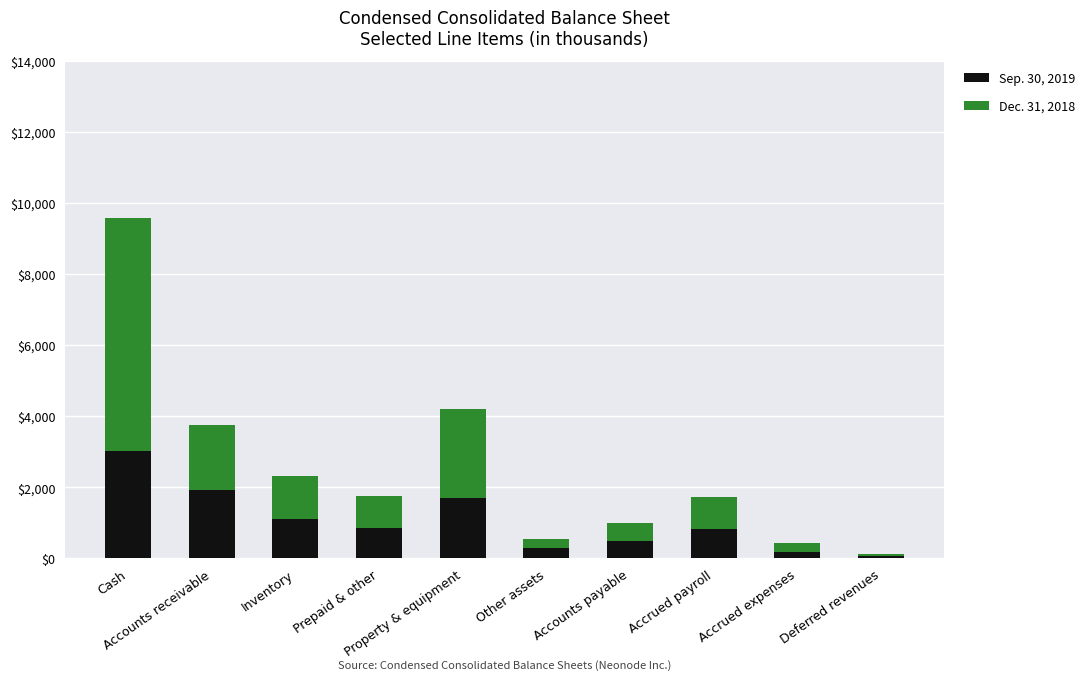

Does the chart contain stacked bars?

Yes